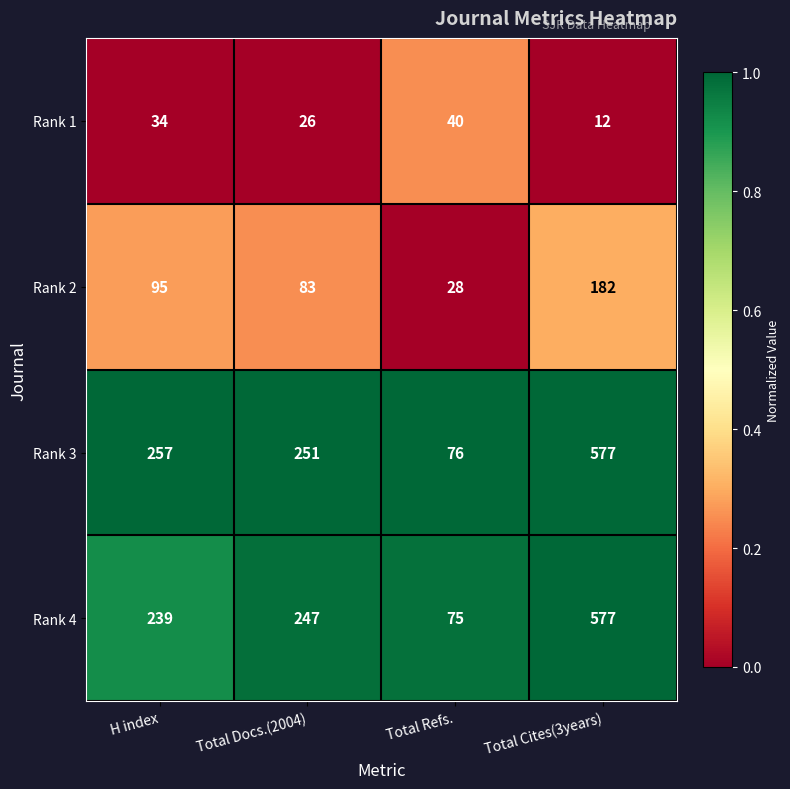

The value of Rank 3 at Total Docs.(2004) is 83. True or false?

False